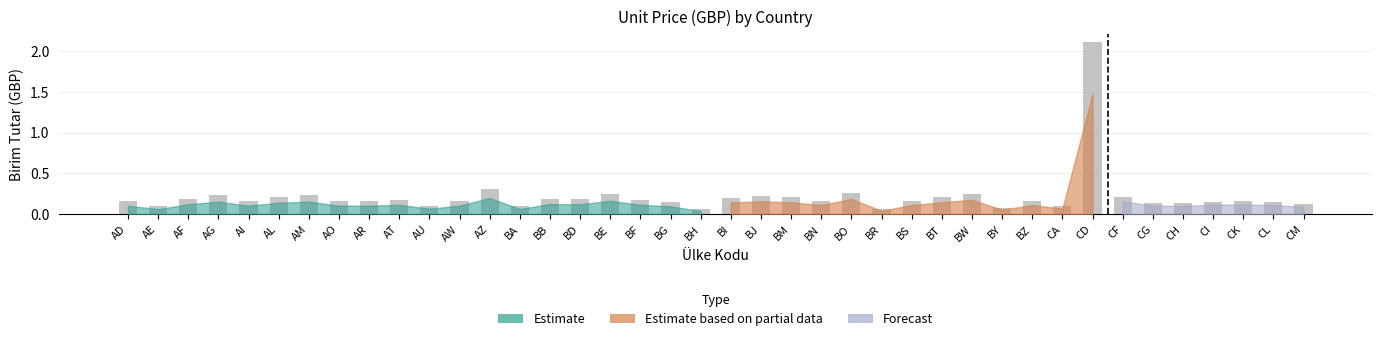

How many bars are there in total?

40